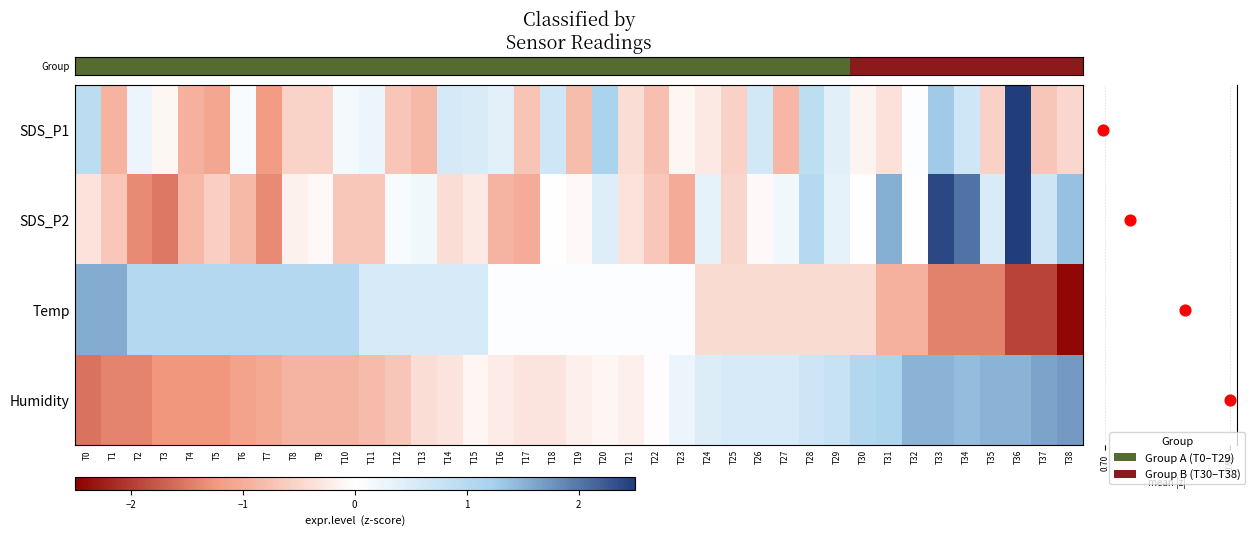

How many distinct data groups are displayed?

4